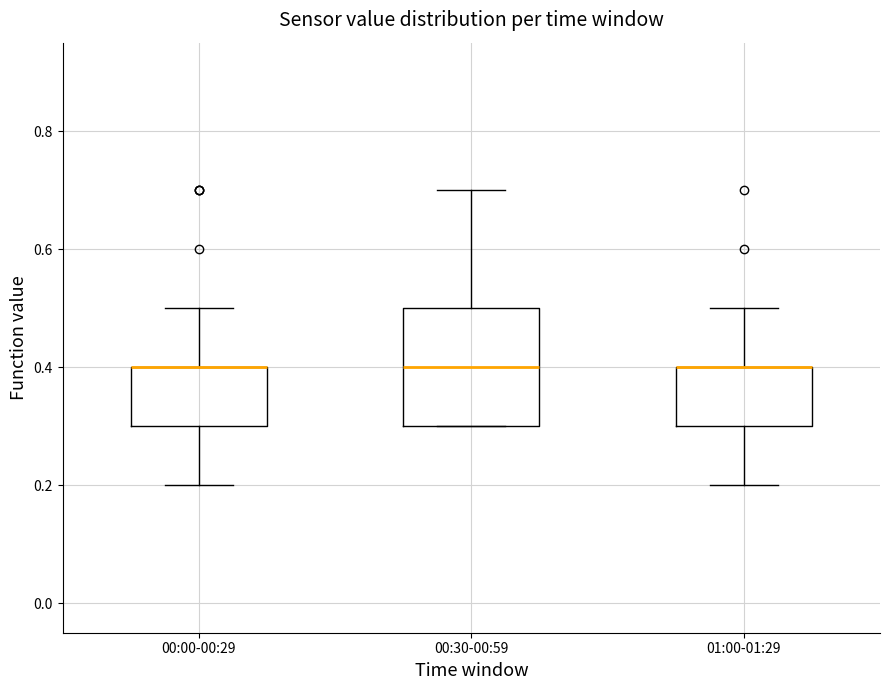

Reading left to right, read every box against the y-axis: the position of its median line, the range the box covers, and the ends of its whiskers. The values are not printed on the chart, so give them approximately, as read against the axis.

00:00-00:29: median 0.4 (drawn on the box's upper edge), box 0.3 to 0.4, whiskers 0.2 to 0.5
00:30-00:59: median 0.4, box 0.3 to 0.5, whiskers 0.3 to 0.7
01:00-01:29: median 0.4 (drawn on the box's upper edge), box 0.3 to 0.4, whiskers 0.2 to 0.5